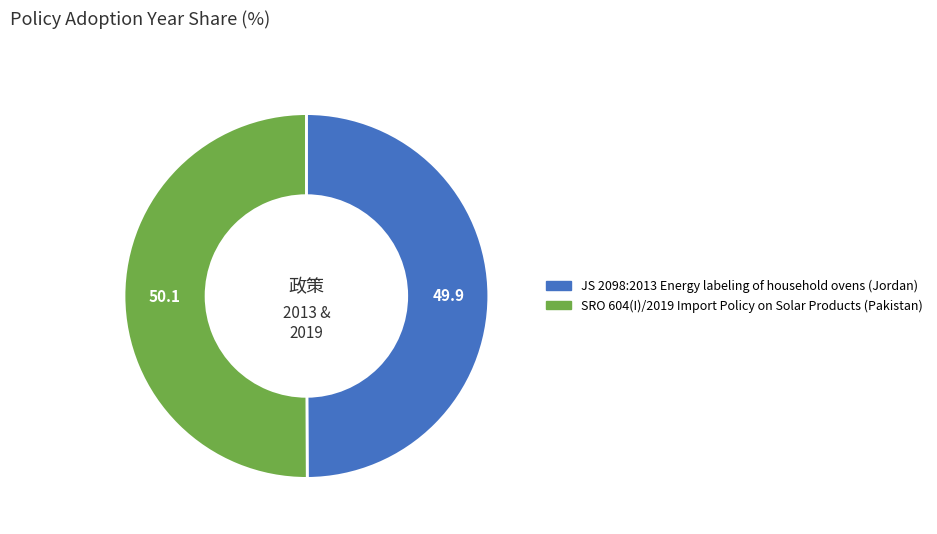

The JS 2098:2013 Energy labeling of household ovens (Jordan) slice represents 50% of the pie. True or false?

True